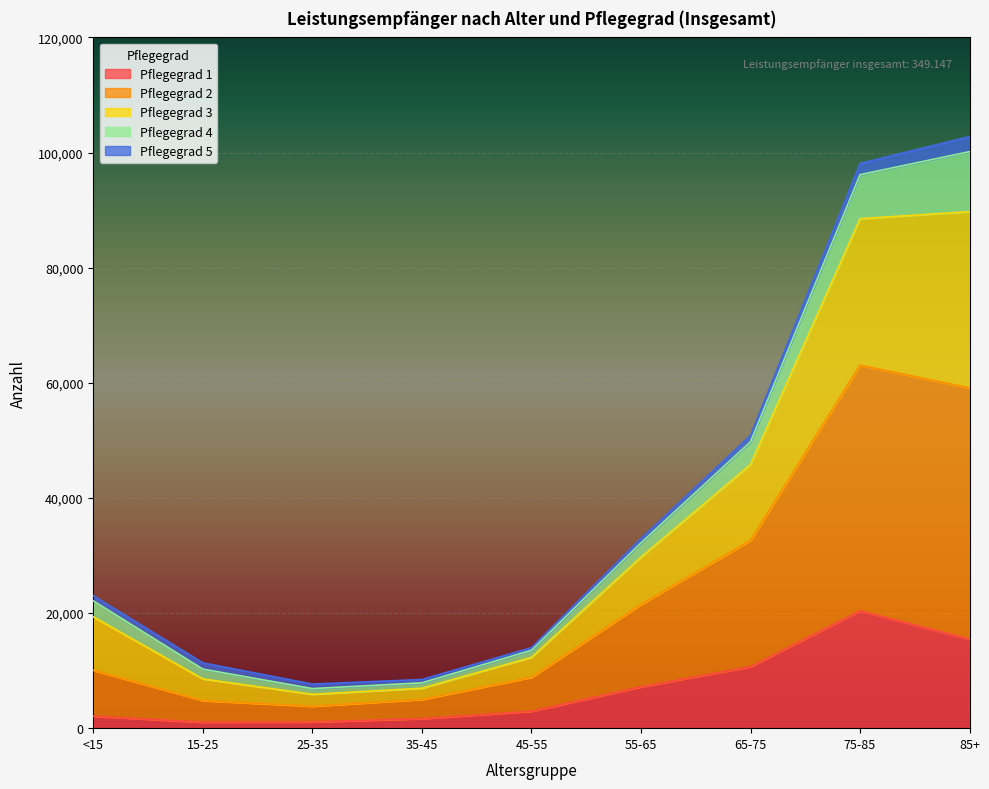

Which category has the highest value in the Pflegegrad 1 series?

75-85